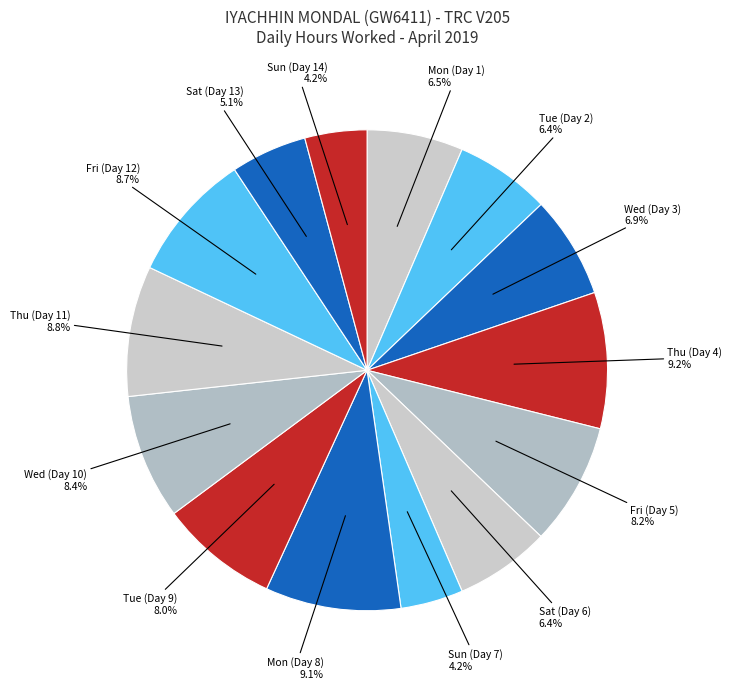

What percentage is NOT represented by Tue (Day 2)?

93.6%